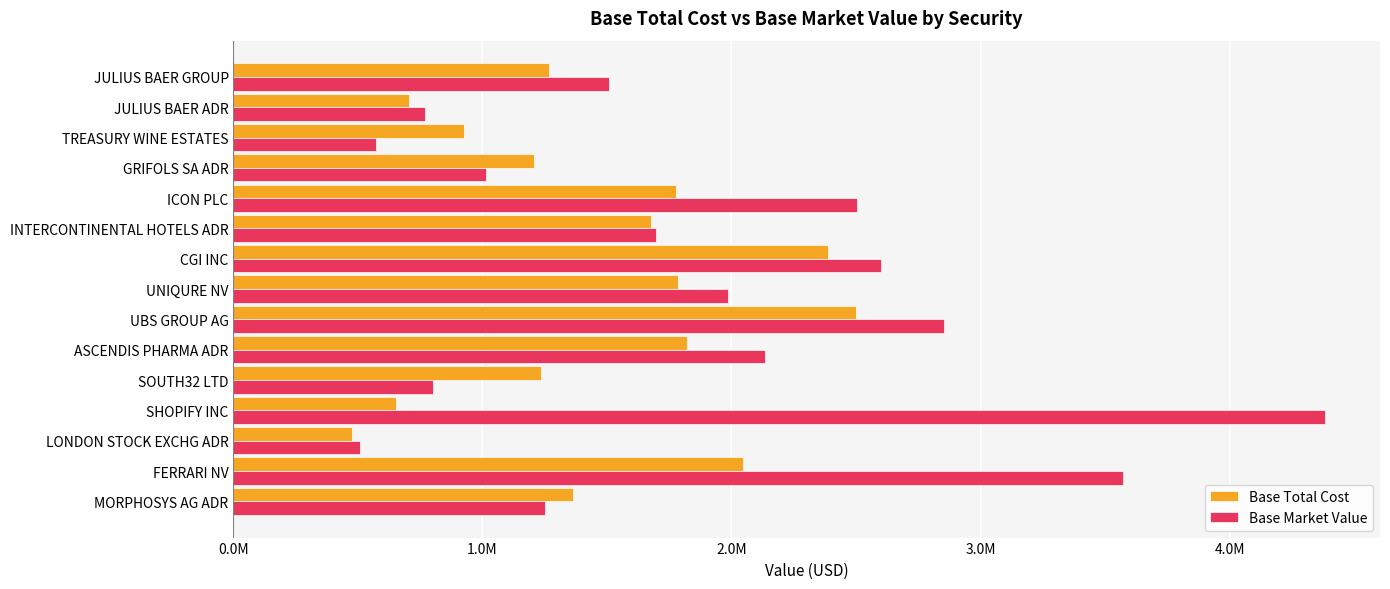

Rank the series by their average value, from lowest to highest.

Base Total Cost, Base Market Value